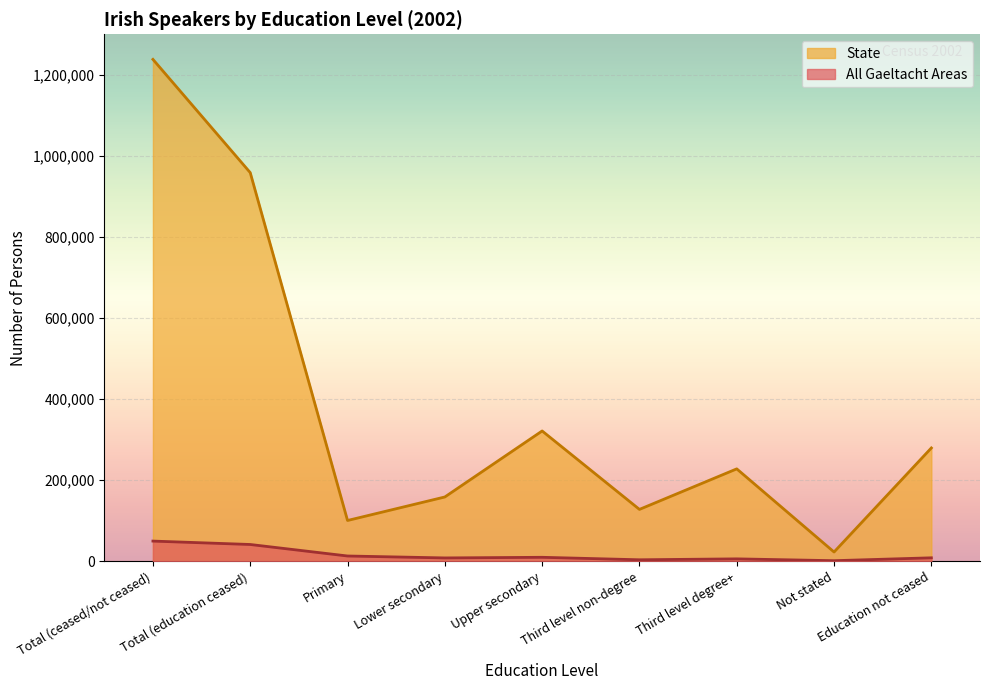

True or false: State and All Gaeltacht Areas cross at least once.

False